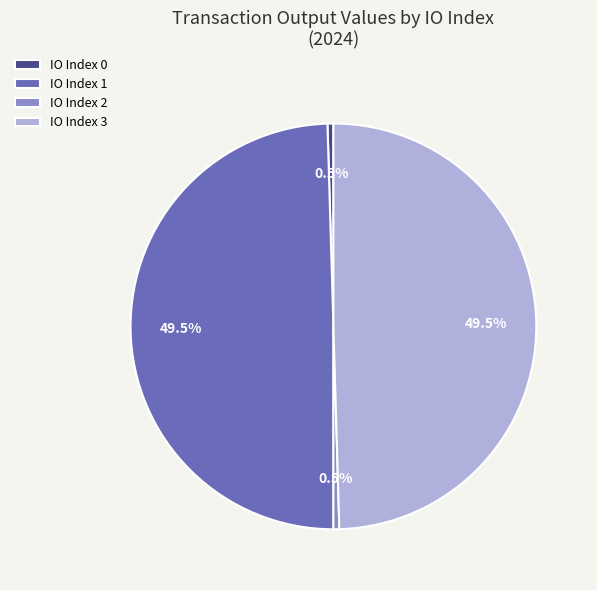

Is the sum of IO Index 3 and IO Index 1 greater than half?

Yes